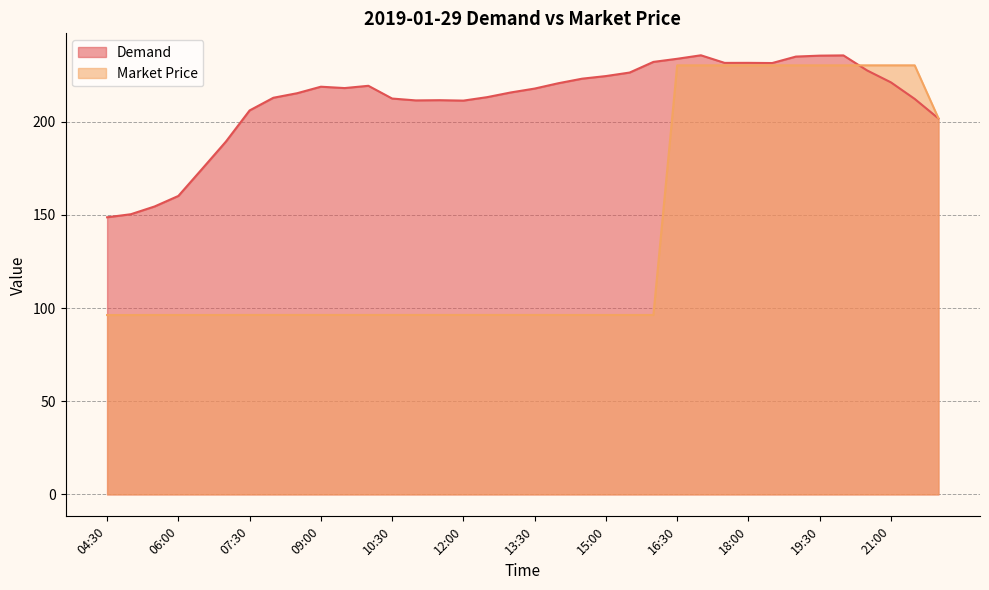

What is the total value across all series at 22:00?

403.5